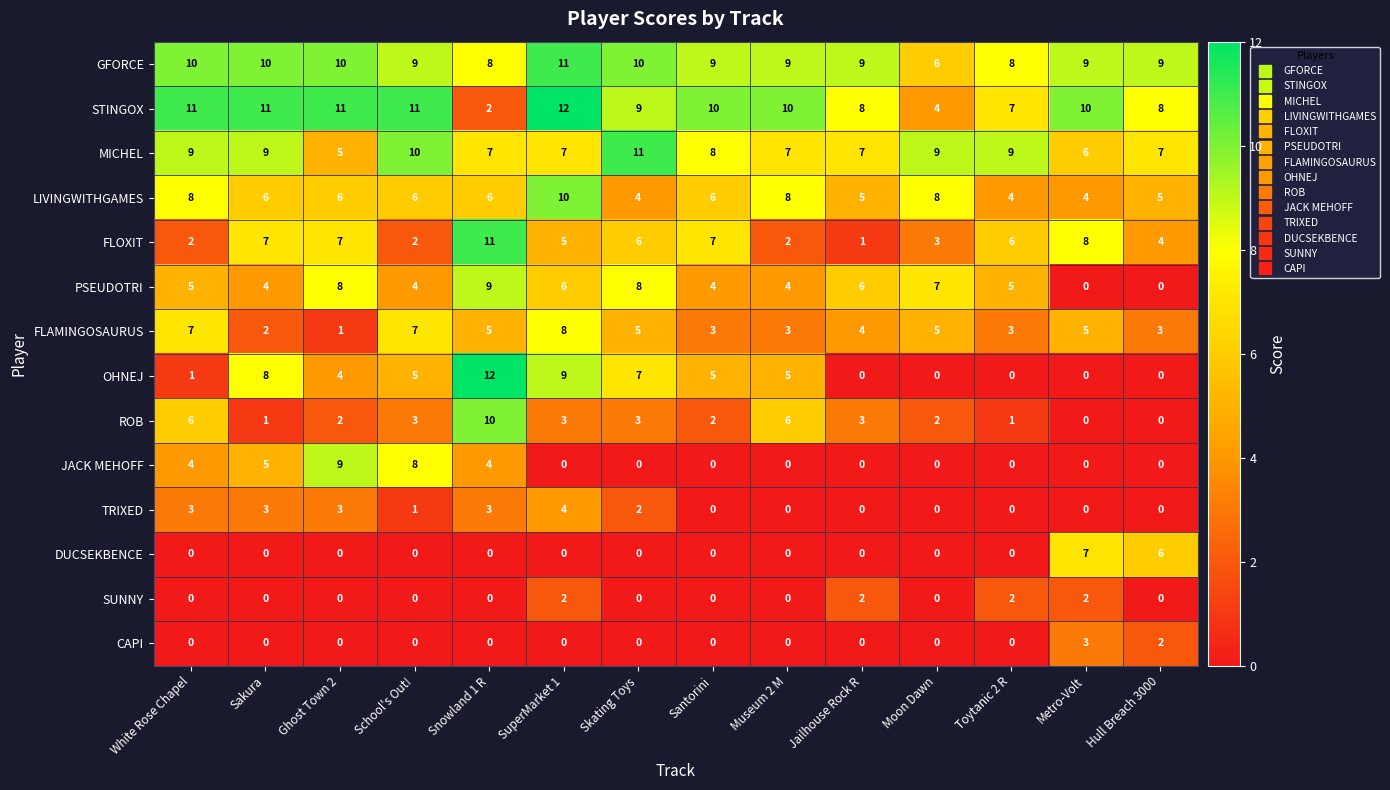

Where does the MICHEL series first go above 8?

White Rose Chapel